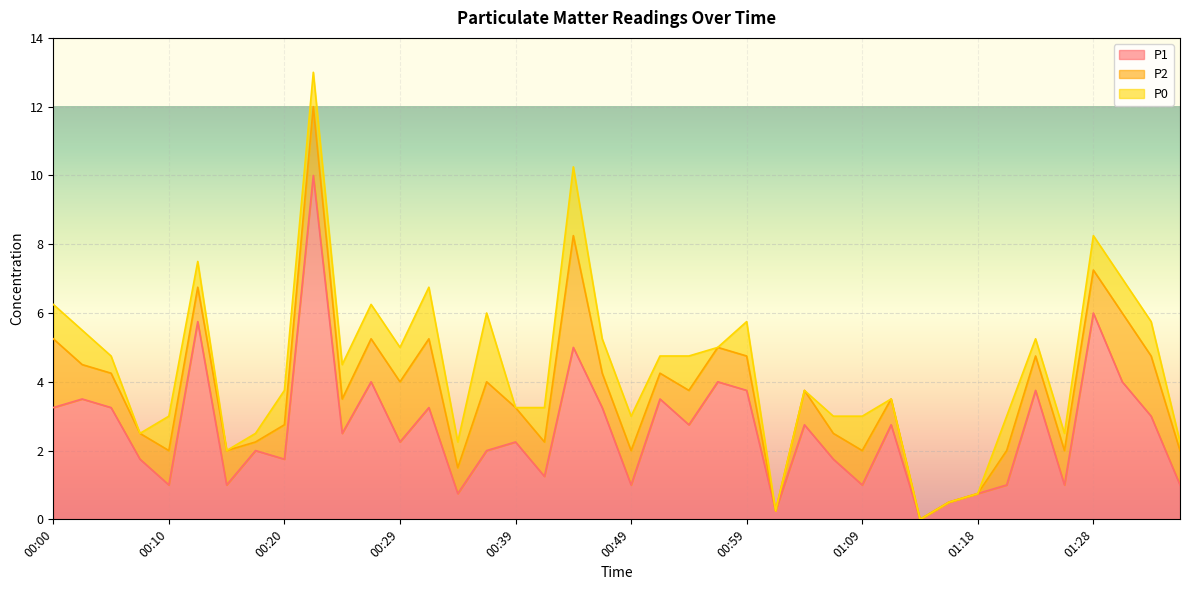

What are all the series names shown in the legend?

P1, P2, P0